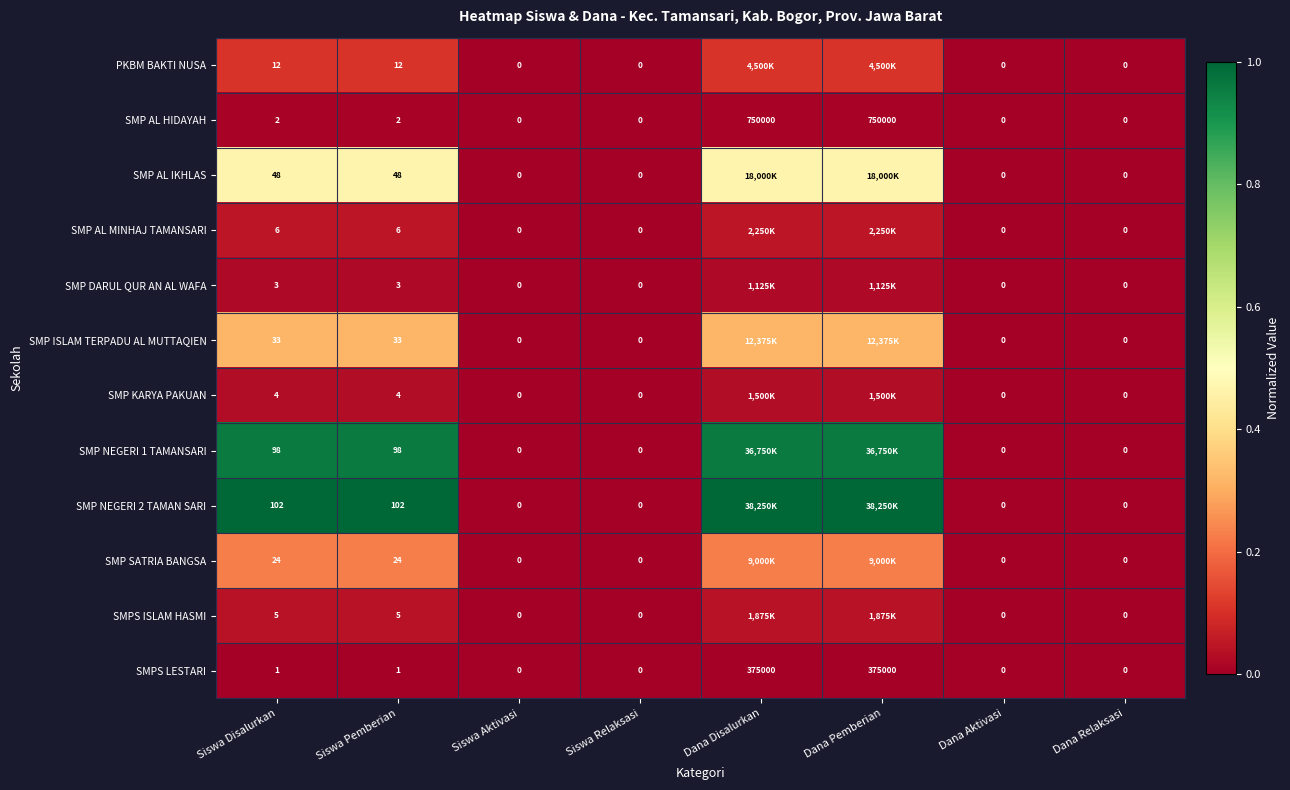

What is the approximate value of SMP NEGERI 2 TAMAN SARI at Dana Pemberian?

1.0